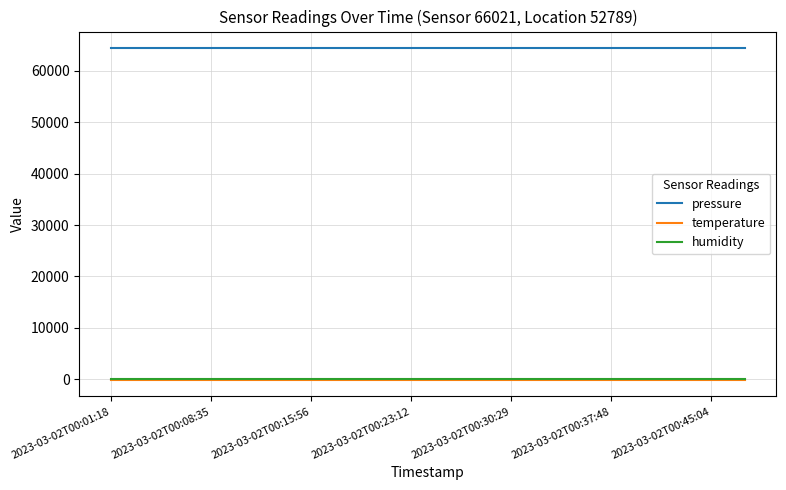

What are all the series names shown in the legend?

pressure, temperature, humidity